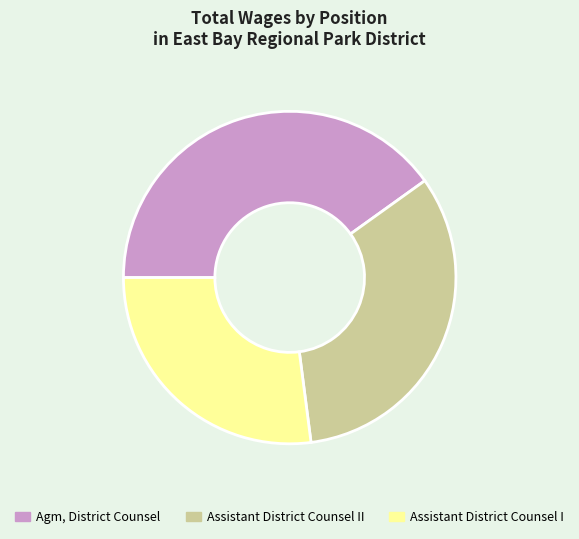

Is there a majority slice in this chart?

No